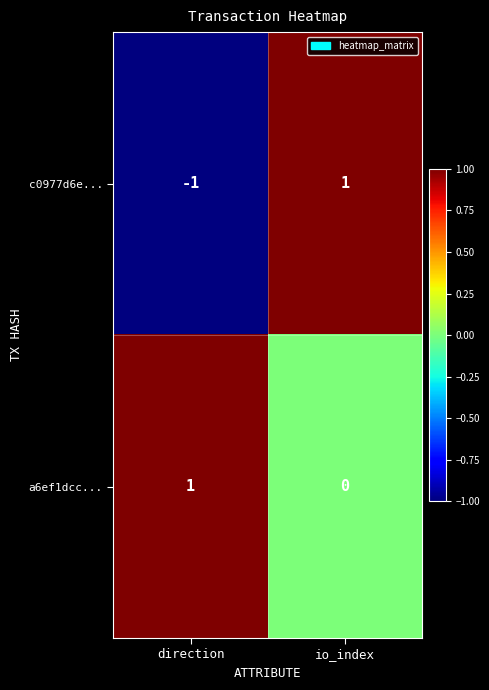

Which series changed the most between direction and io_index?

c0977d6e...